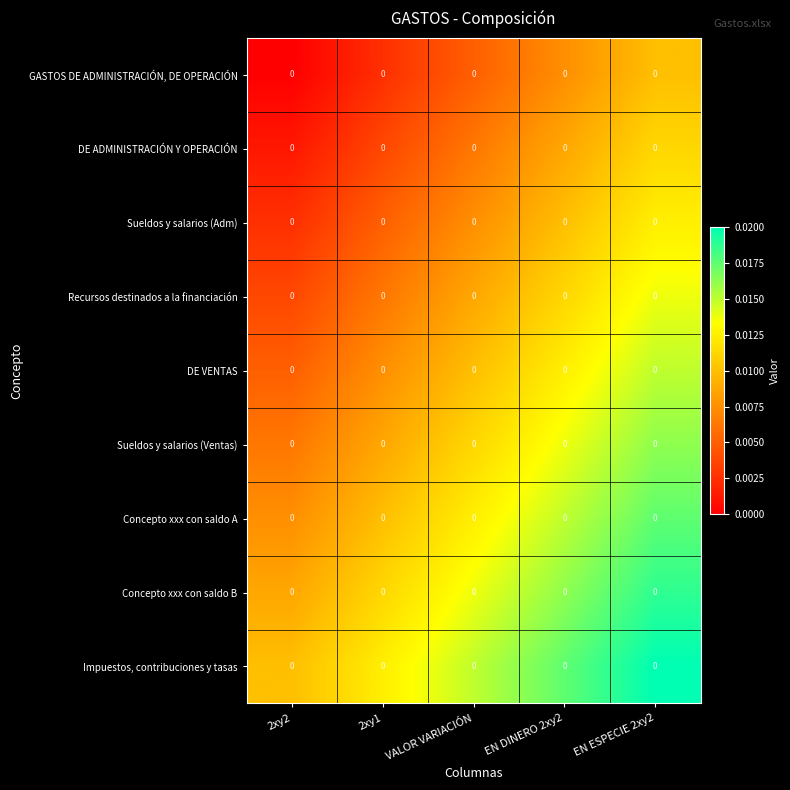

Reading left to right, transcribe all the data shown in this chart.

GASTOS DE ADMINISTRACIÓN, DE OPERACIÓN: 2xy2=0.0	2xy1=0.0	VALOR VARIACIÓN=0.0	EN DINERO 2xy2=0.0	EN ESPECIE 2xy2=0.0
DE ADMINISTRACIÓN Y OPERACIÓN: 2xy2=0.0	2xy1=0.0	VALOR VARIACIÓN=0.0	EN DINERO 2xy2=0.0	EN ESPECIE 2xy2=0.0
Sueldos y salarios (Adm): 2xy2=0.0	2xy1=0.0	VALOR VARIACIÓN=0.0	EN DINERO 2xy2=0.0	EN ESPECIE 2xy2=0.0
Recursos destinados a la financiación: 2xy2=0.0	2xy1=0.0	VALOR VARIACIÓN=0.0	EN DINERO 2xy2=0.0	EN ESPECIE 2xy2=0.0
DE VENTAS: 2xy2=0.0	2xy1=0.0	VALOR VARIACIÓN=0.0	EN DINERO 2xy2=0.0	EN ESPECIE 2xy2=0.0
Sueldos y salarios (Ventas): 2xy2=0.0	2xy1=0.0	VALOR VARIACIÓN=0.0	EN DINERO 2xy2=0.0	EN ESPECIE 2xy2=0.0
Concepto xxx con saldo A: 2xy2=0.0	2xy1=0.0	VALOR VARIACIÓN=0.0	EN DINERO 2xy2=0.0	EN ESPECIE 2xy2=0.0
Concepto xxx con saldo B: 2xy2=0.0	2xy1=0.0	VALOR VARIACIÓN=0.0	EN DINERO 2xy2=0.0	EN ESPECIE 2xy2=0.0
Impuestos, contribuciones y tasas: 2xy2=0.0	2xy1=0.0	VALOR VARIACIÓN=0.0	EN DINERO 2xy2=0.0	EN ESPECIE 2xy2=0.0